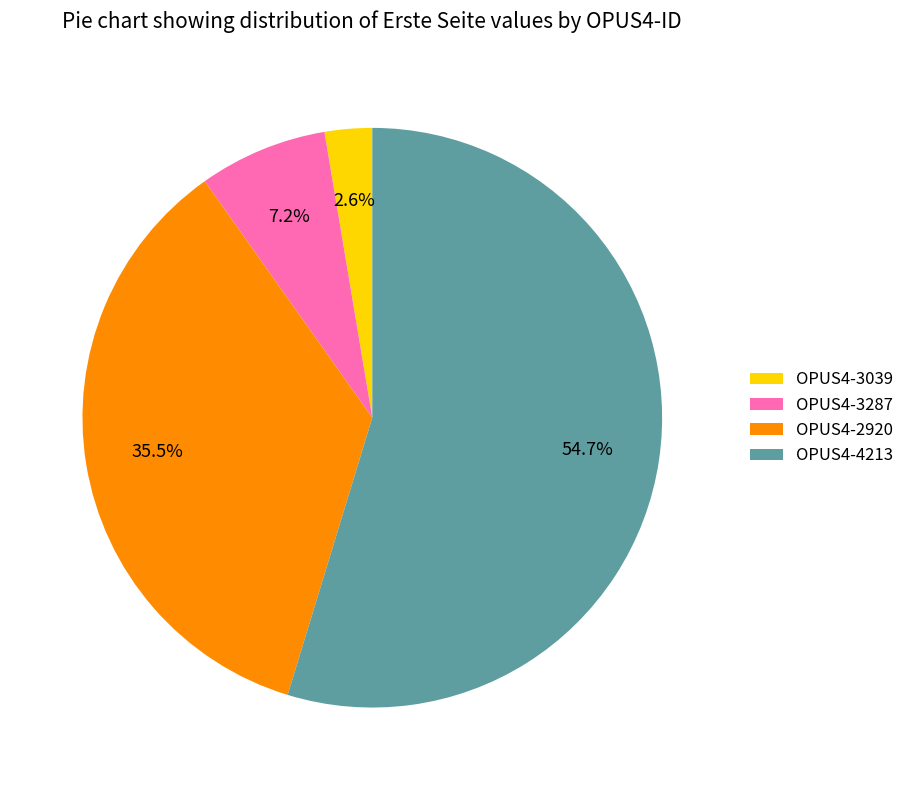

Between OPUS4-4213 and OPUS4-3287, which is larger?

OPUS4-4213